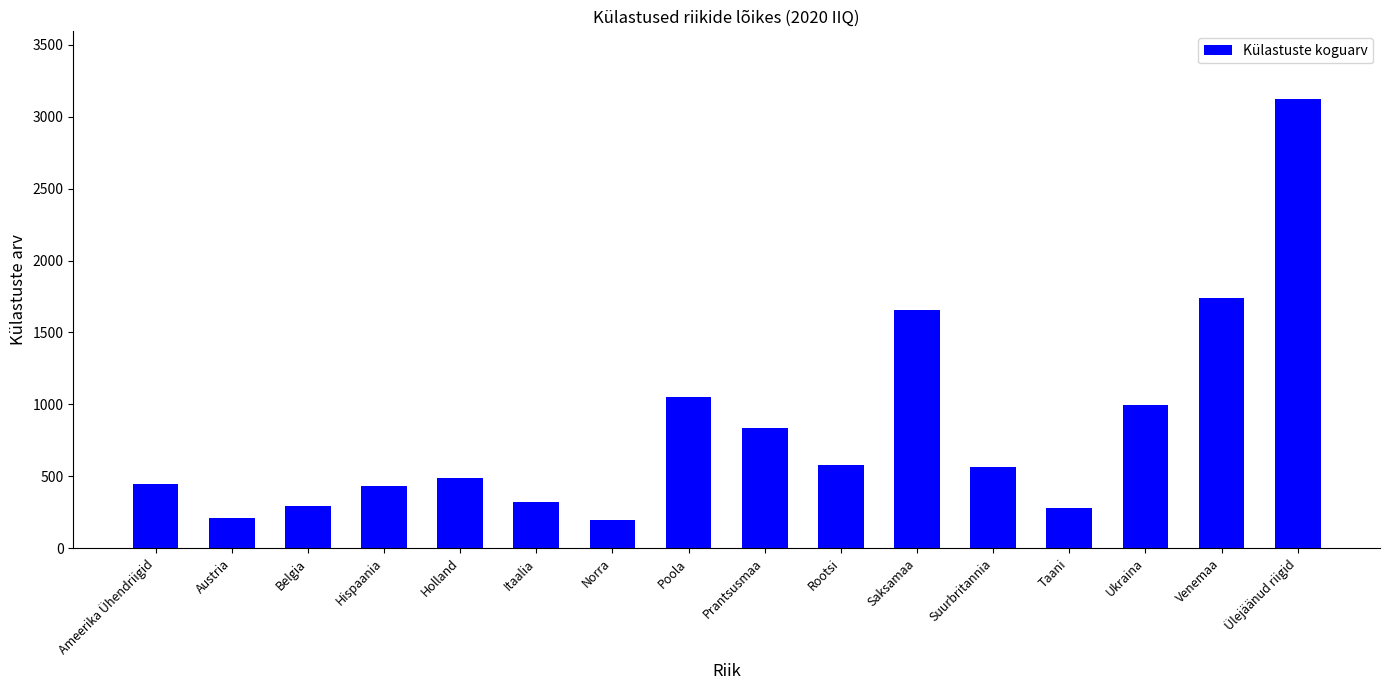

What is the value of the 5th bar from the left?

486